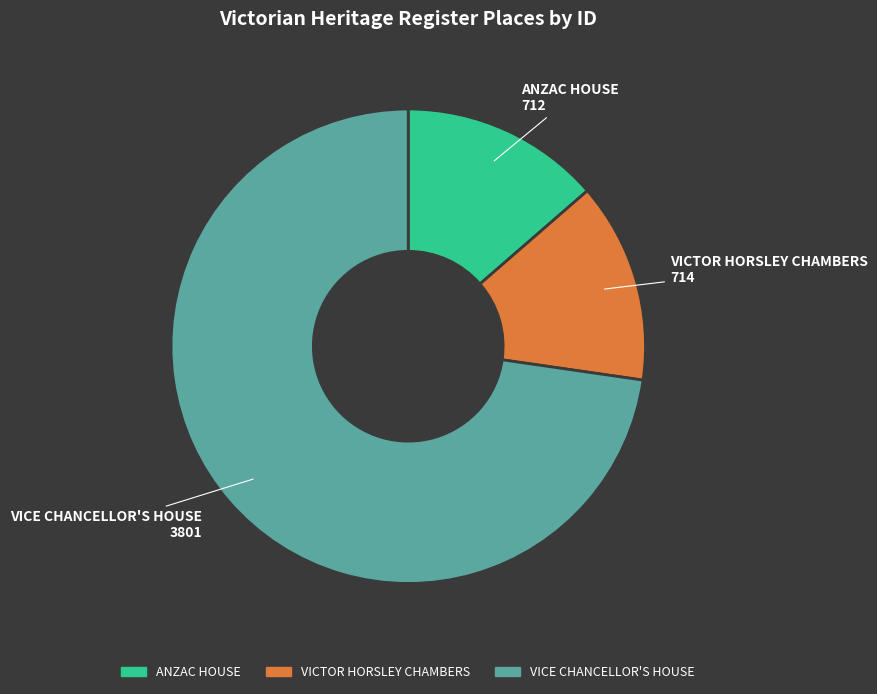

Is it true that ANZAC HOUSE is 14% of the pie?

True